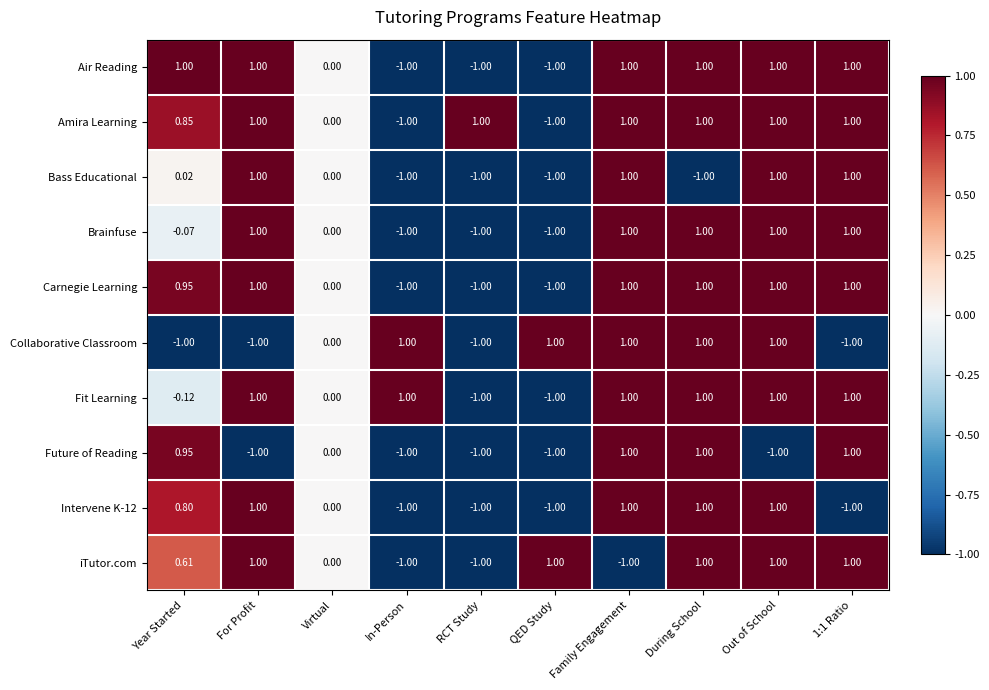

Which series has the largest total across all categories?

Amira Learning